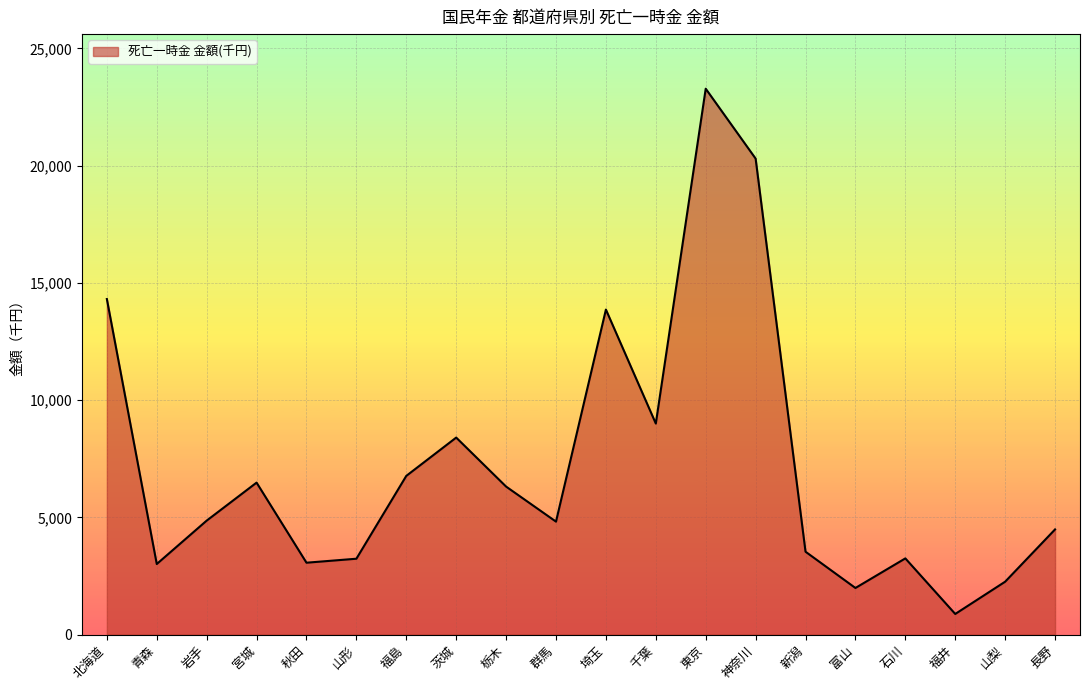

What is the sum of all values?

144095